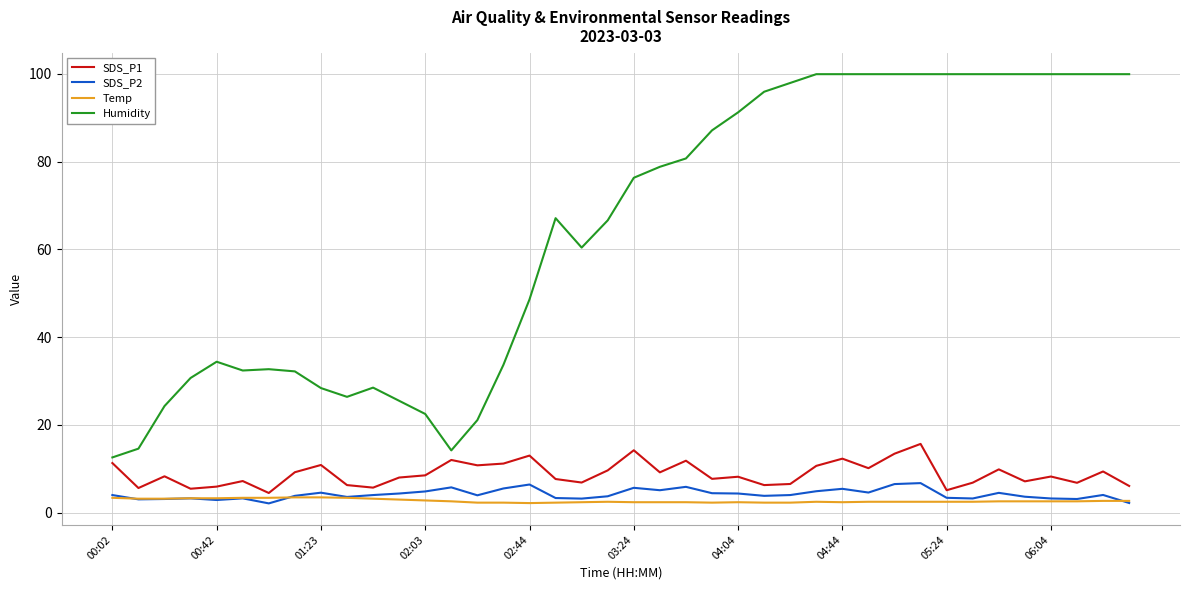

Which series has the largest total across all categories?

Humidity